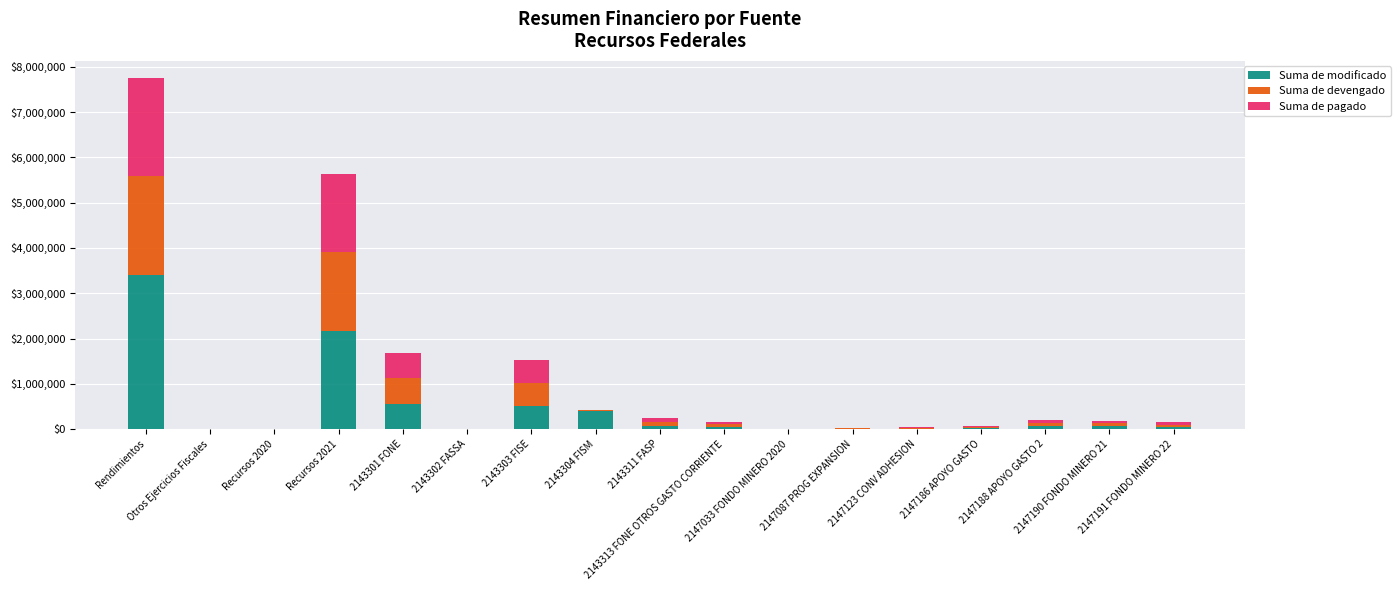

Are the bars grouped side by side (vs. stacked)?

No